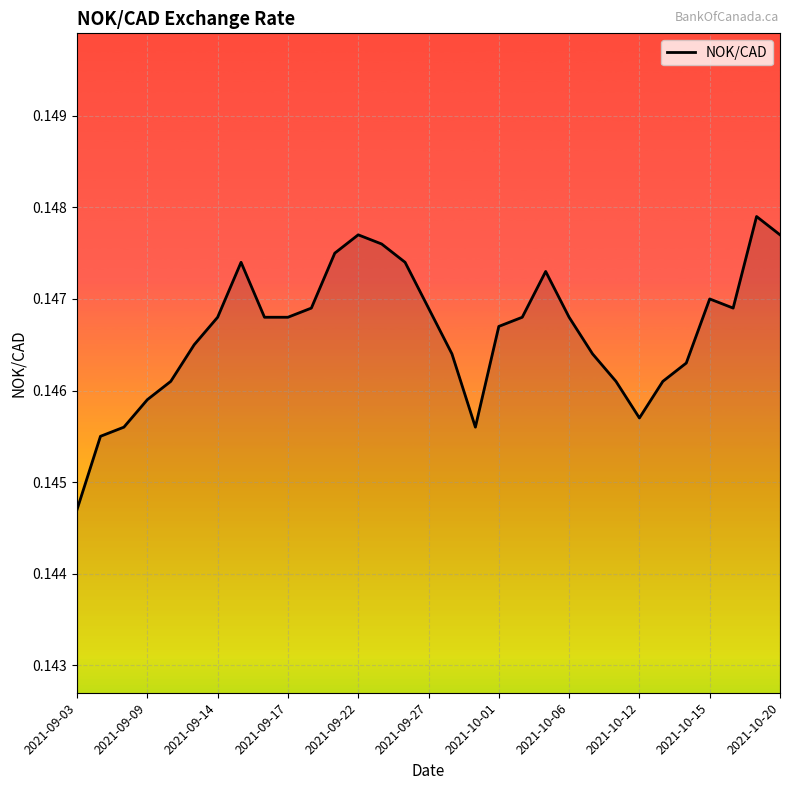

Which category has the lowest value across all series?

2021-09-03